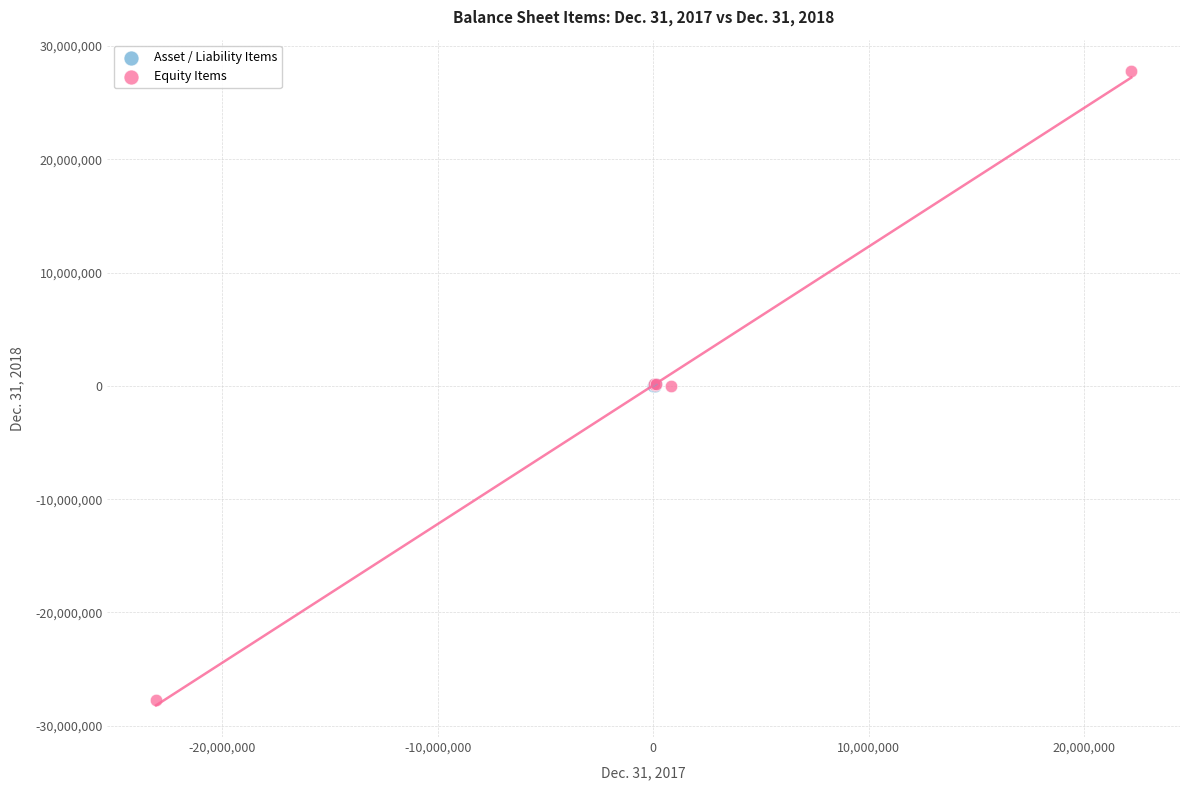

Which series contains the highest Y value?

Equity Items